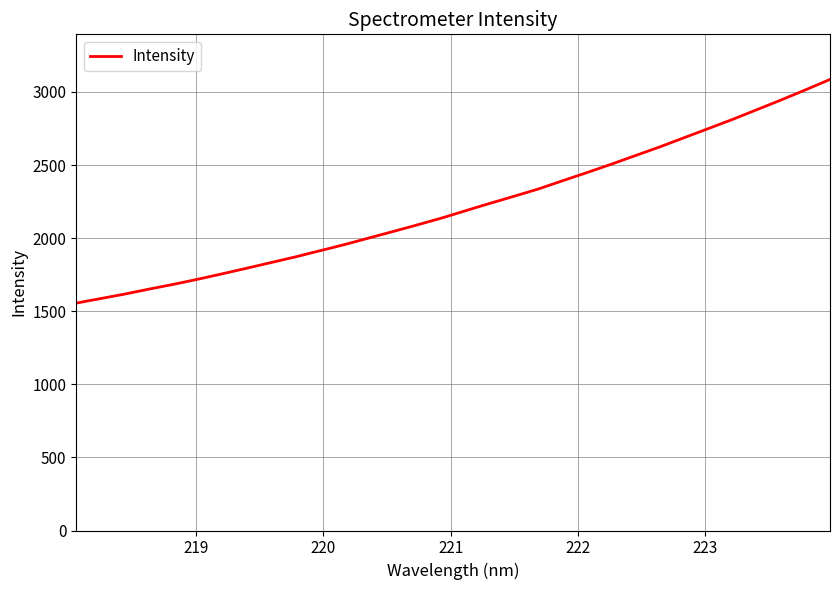

What is the difference between the maximum and minimum values?

1529.9